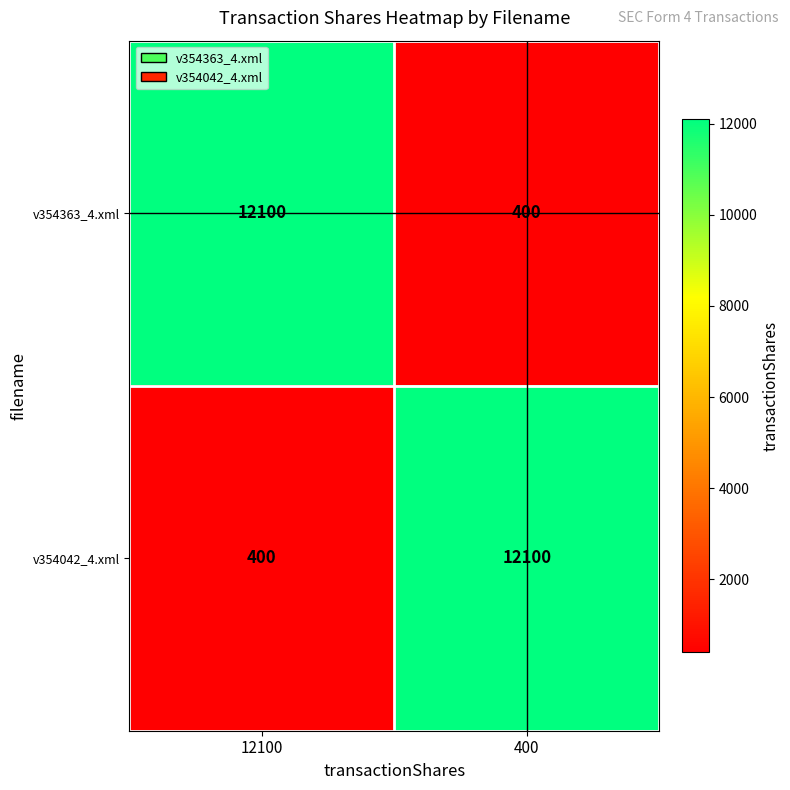

True or false: v354363_4.xml has a value of 2430 at 12100.

False